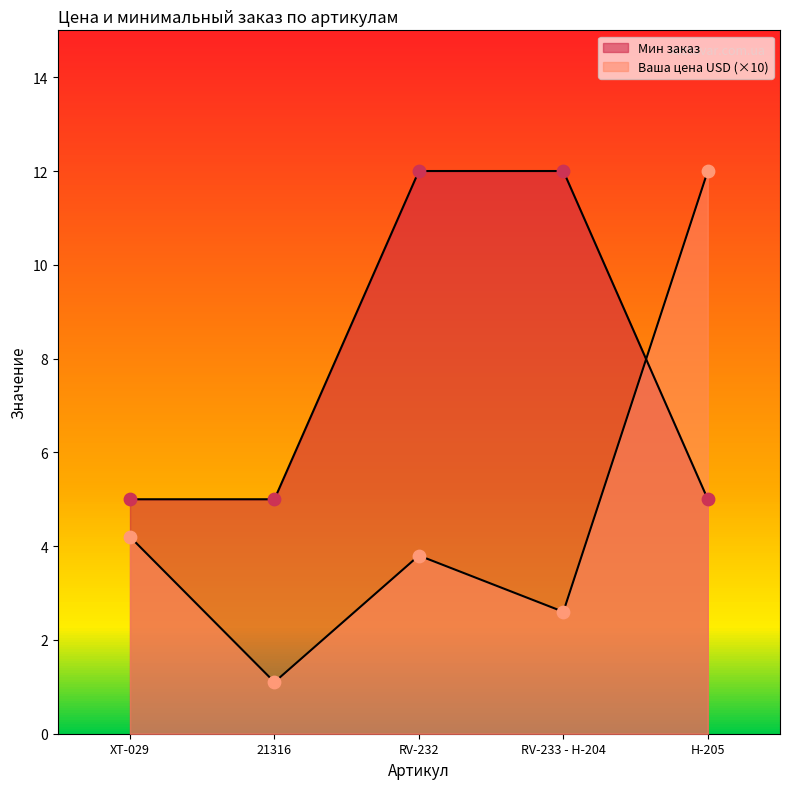

Which series reaches the maximum Y coordinate?

Ваша цена USD